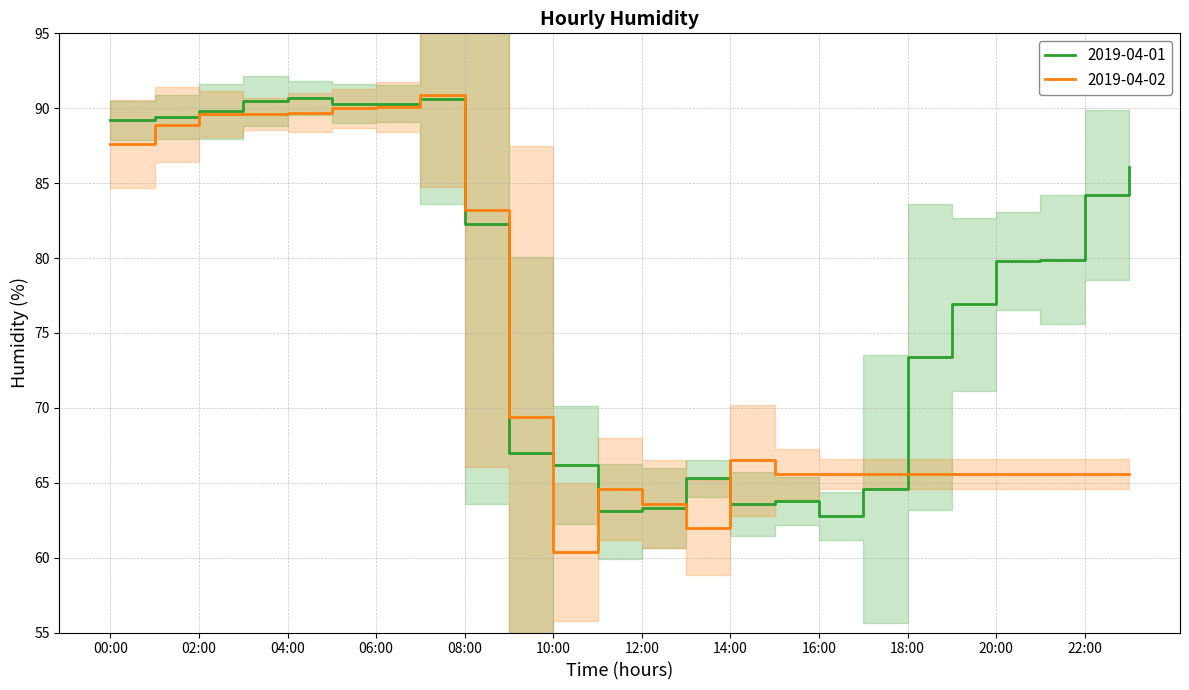

What is the difference between the maximum and minimum values in the 2019-04-02 series?

30.5